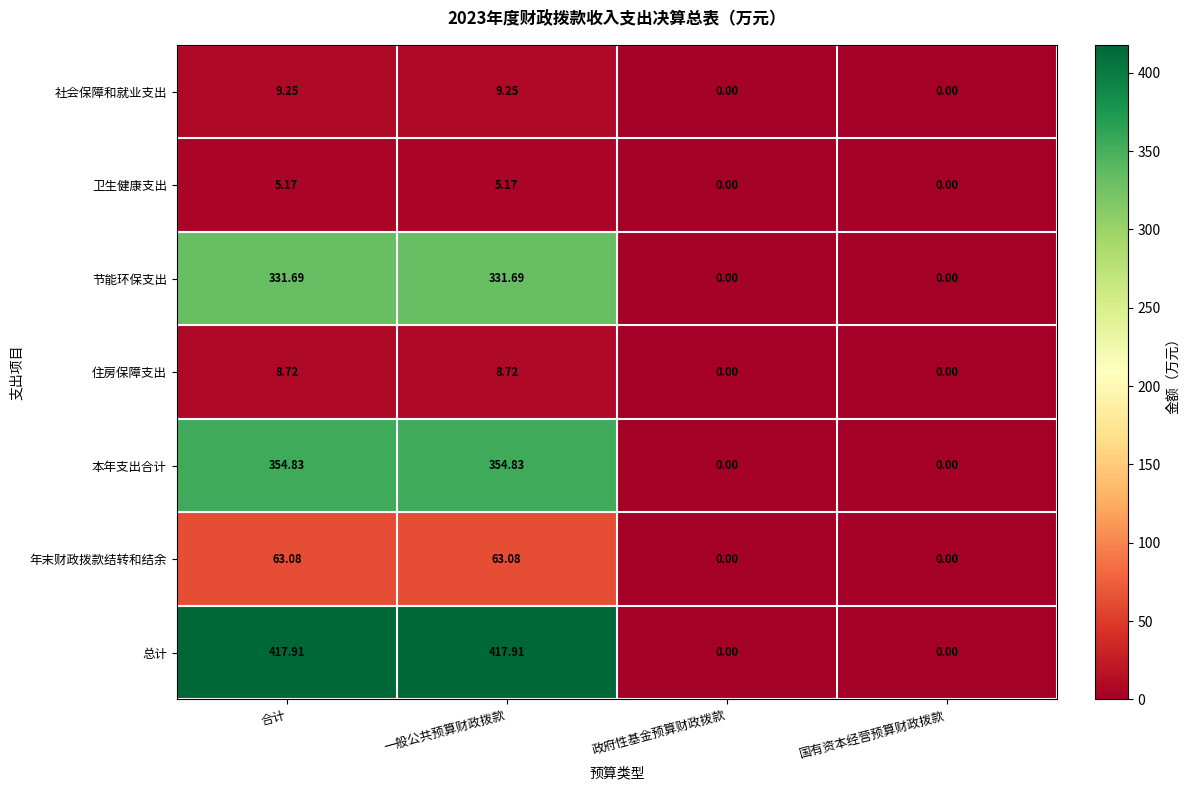

Where does the 住房保障支出 series first go above 8?

合计